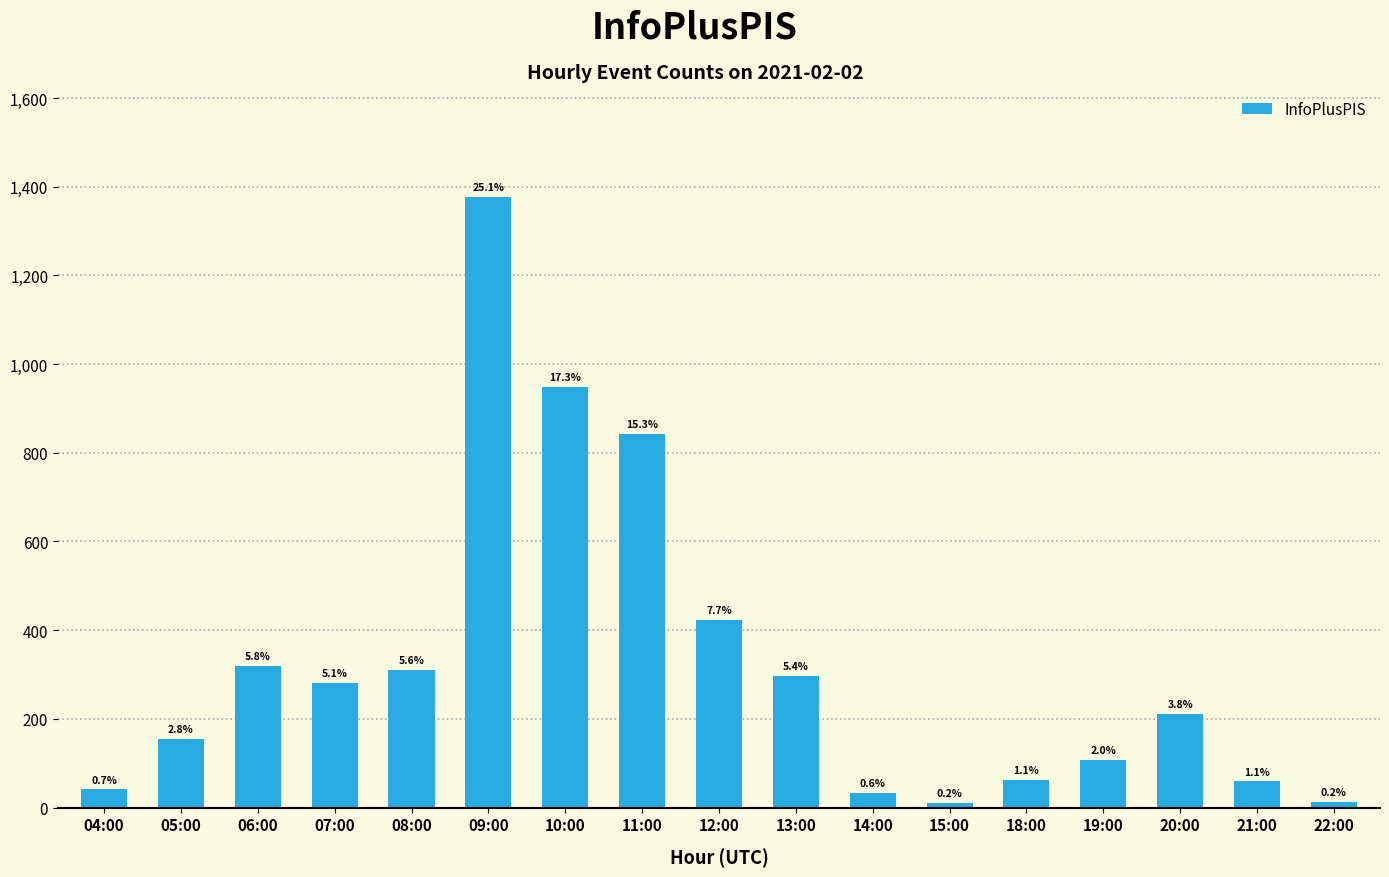

Which category has the highest value across all series?

09:00